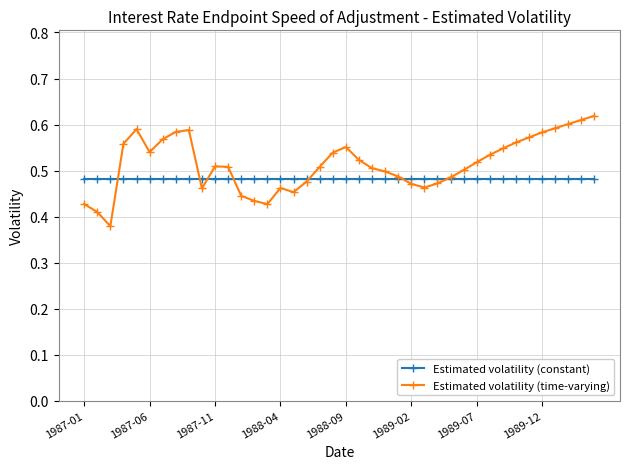

At how many categories does at least one series exceed 0?

40